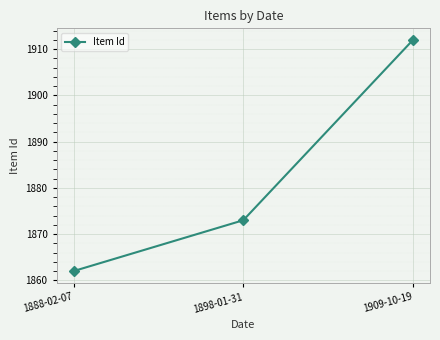

Reading left to right, transcribe all the data shown in this chart.

1862	1873	1912